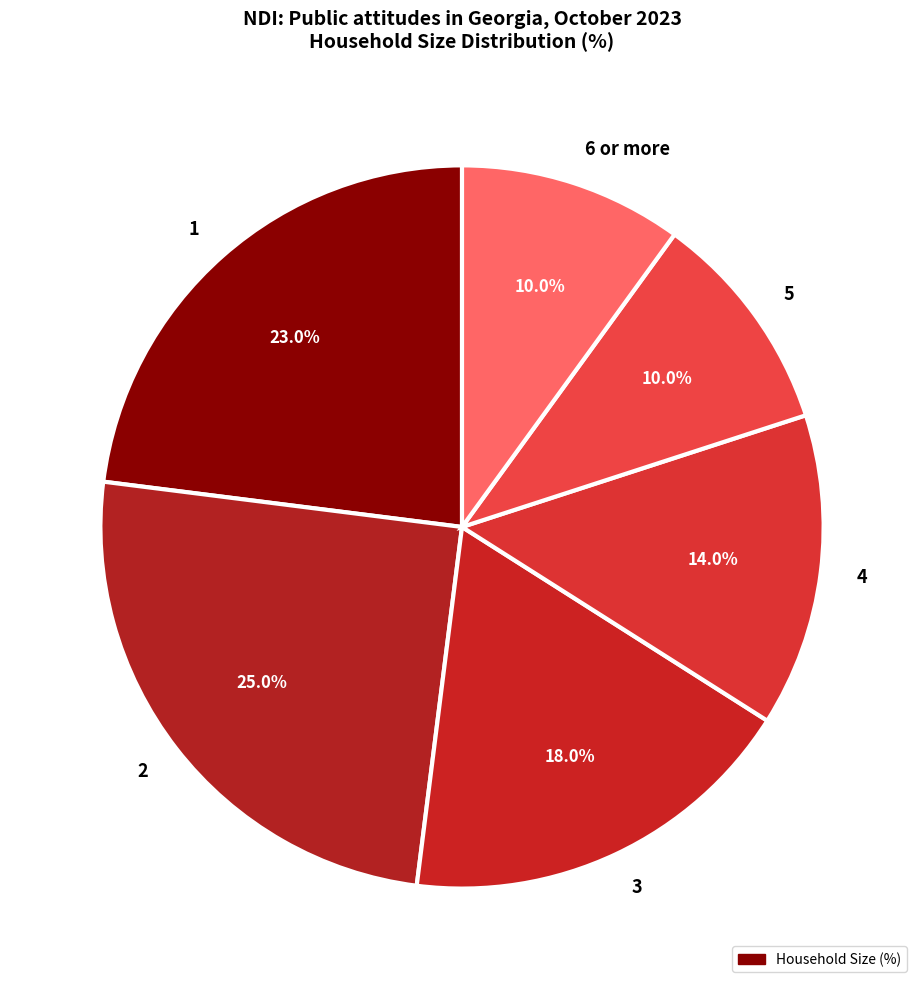

How many segments does this pie chart have?

6